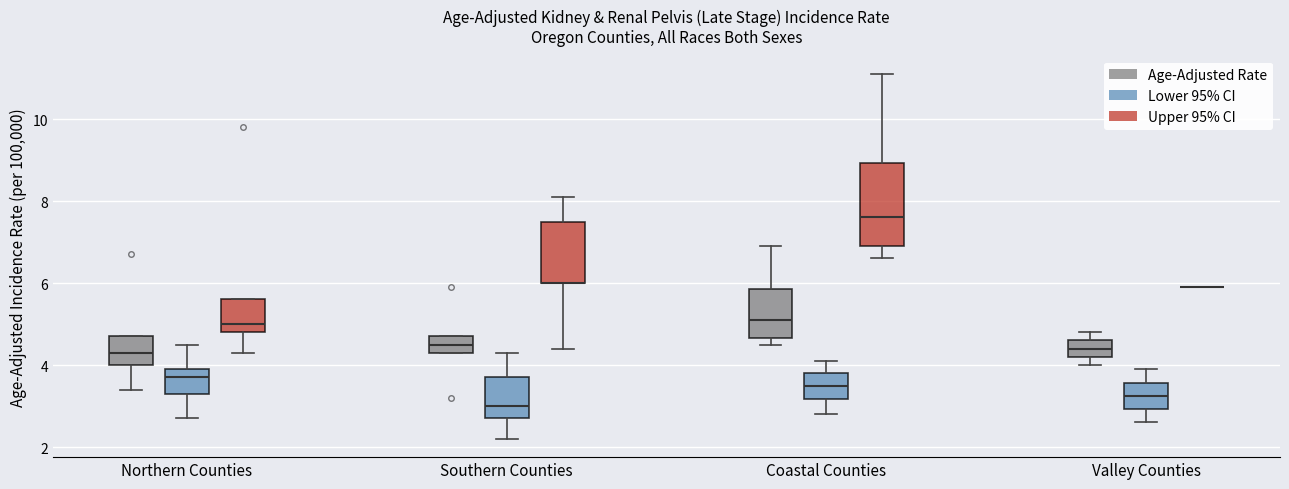

Which box is the tallest, from its lower edge to its upper edge?

Coastal Counties (Upper 95% CI)